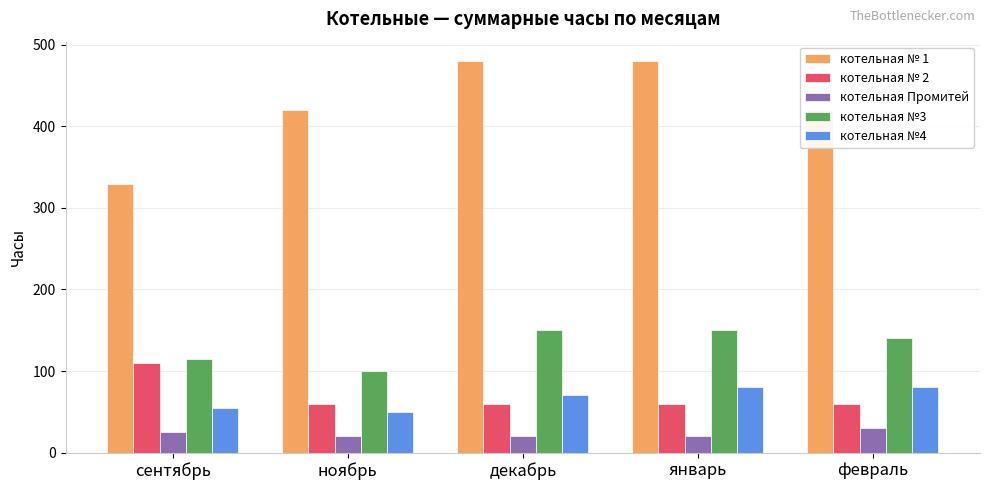

What is the difference between the котельная №3 values at февраль and ноябрь?

40